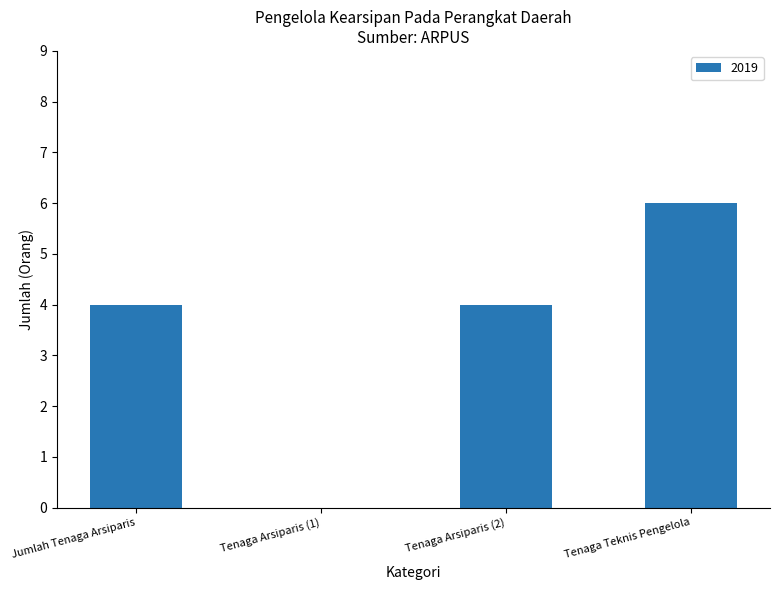

Reading left to right, transcribe all the data shown in this chart.

Jumlah Tenaga Arsiparis=4	Tenaga Arsiparis (1)=0	Tenaga Arsiparis (2)=4	Tenaga Teknis Pengelola=6